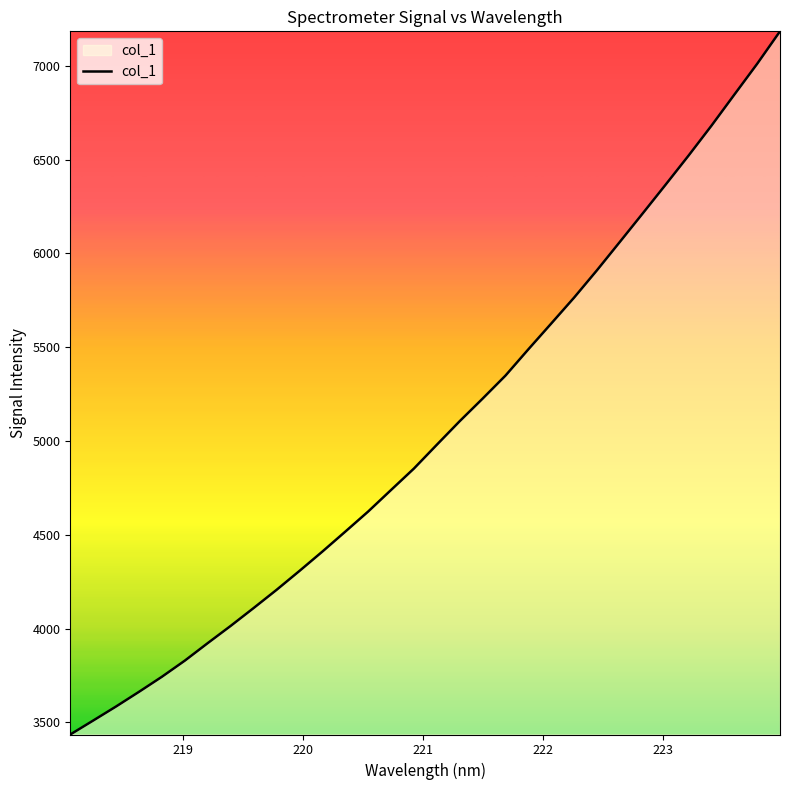

What is the maximum value shown in the chart?

7183.5